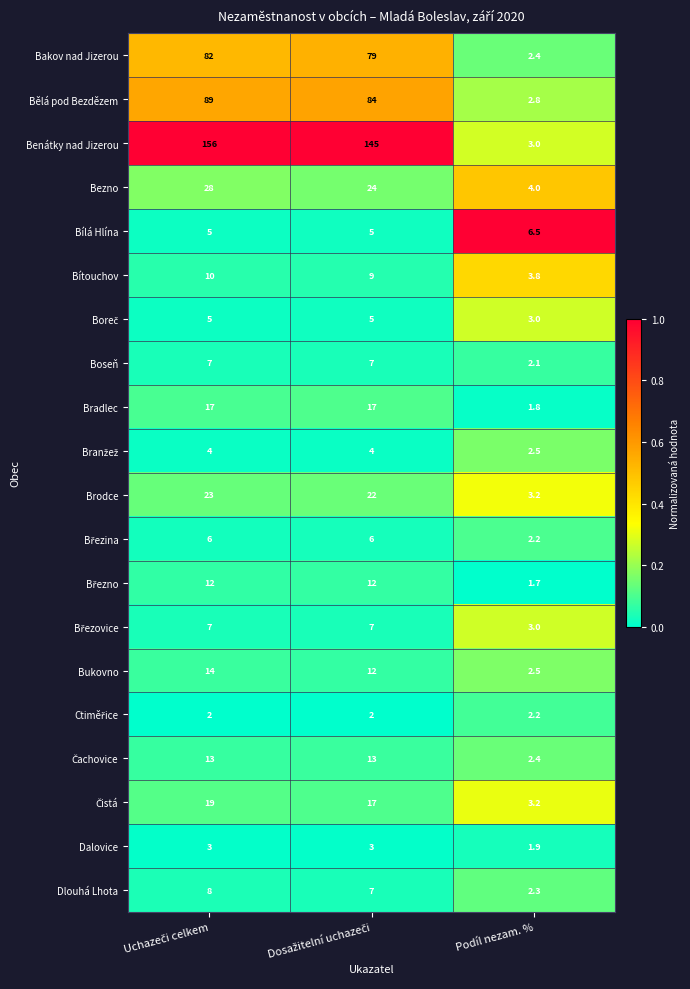

Which series has the largest total across all categories?

Benátky nad Jizerou